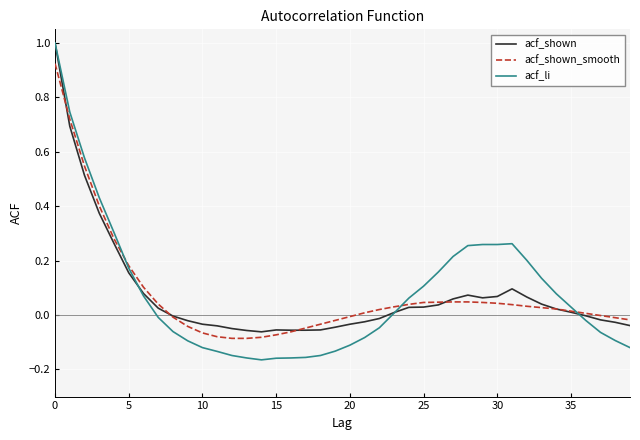

What is the maximum value shown in the chart?

1.0